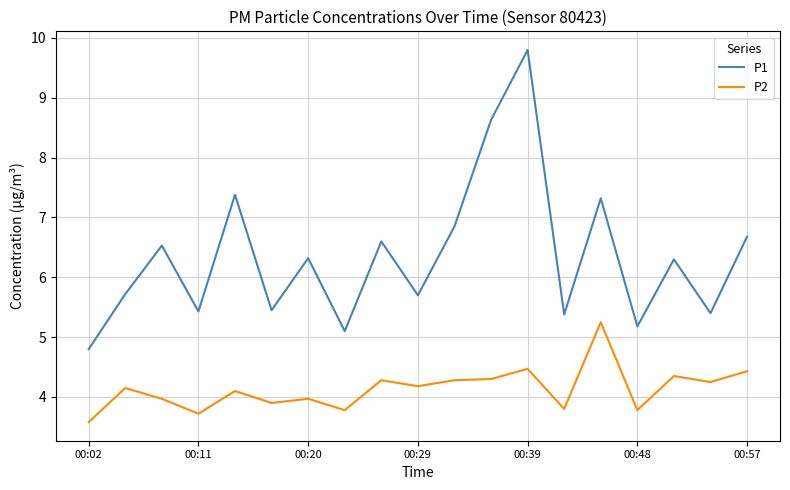

What is the greatest value displayed?

9.8